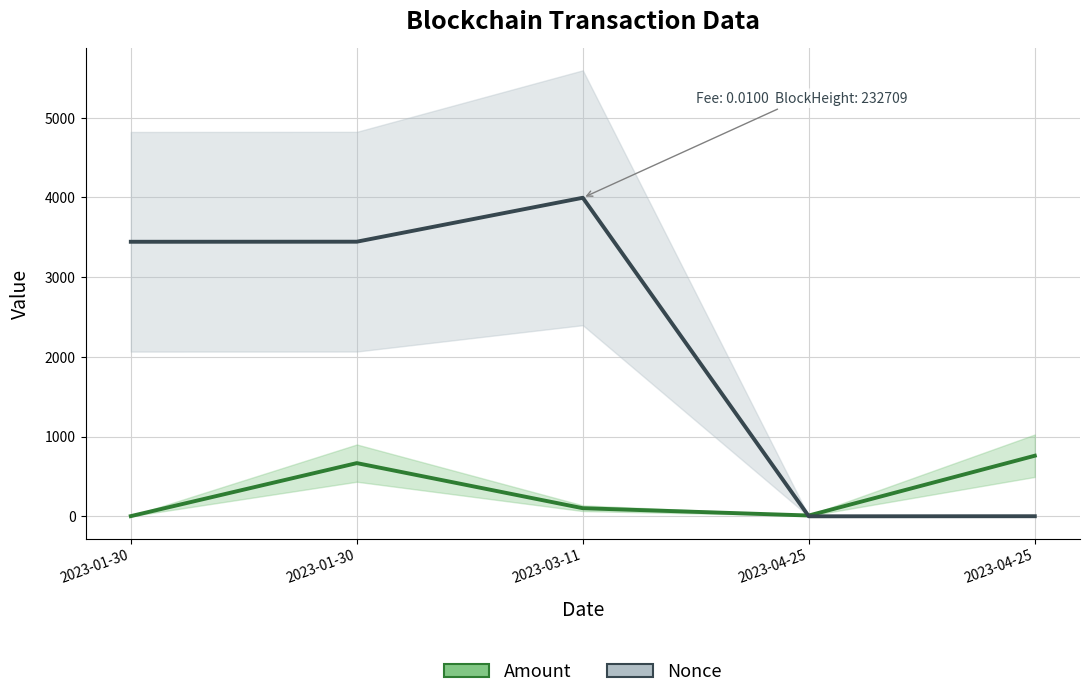

Which series has the widest spread of values?

Nonce